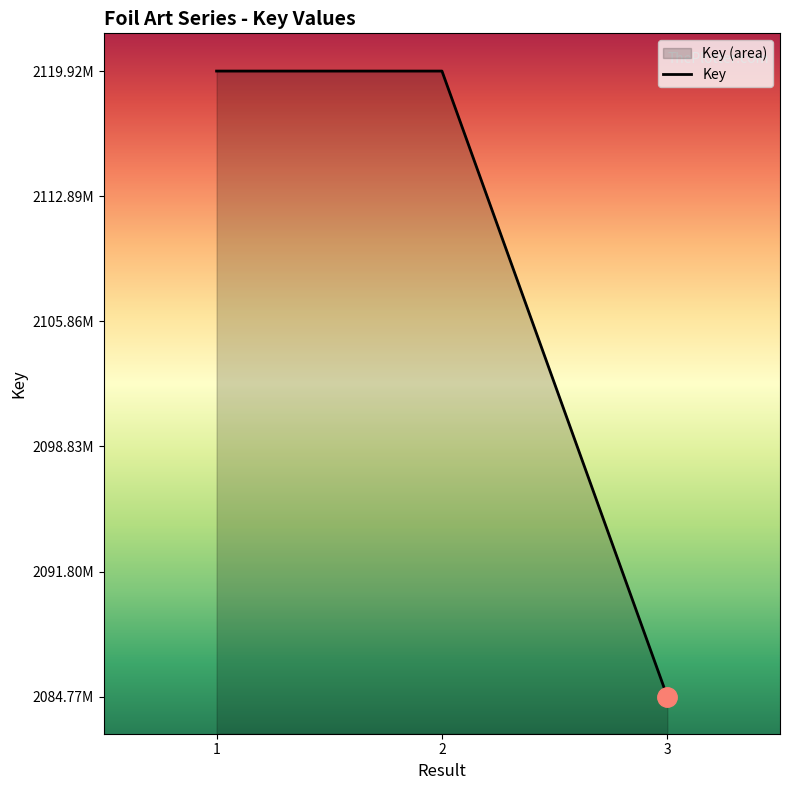

Rank the categories by value from highest to lowest.

2, 1, 3